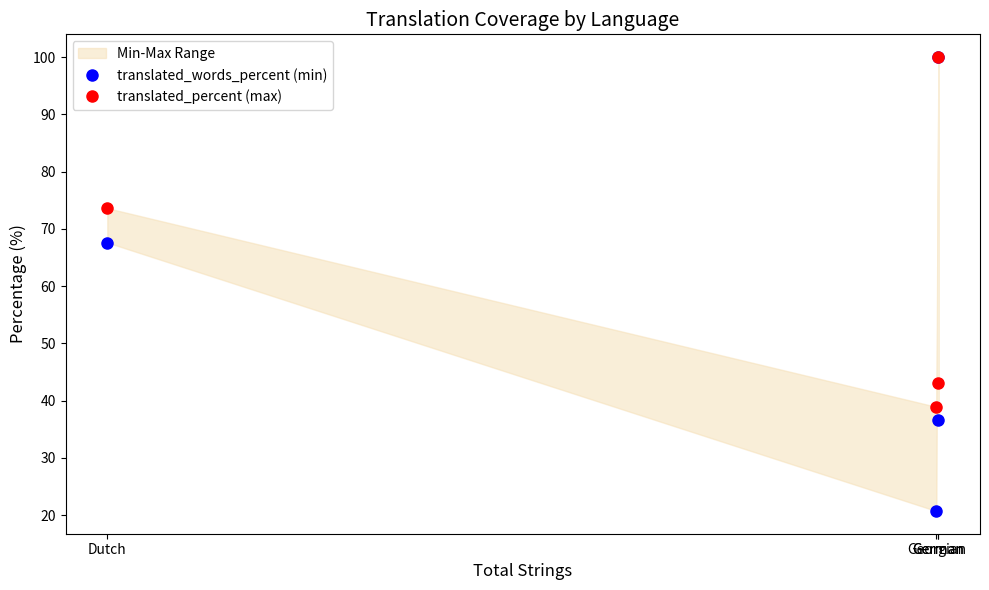

List the series in order of their overall mean, highest first.

translated_percent (max), translated_words_percent (min)